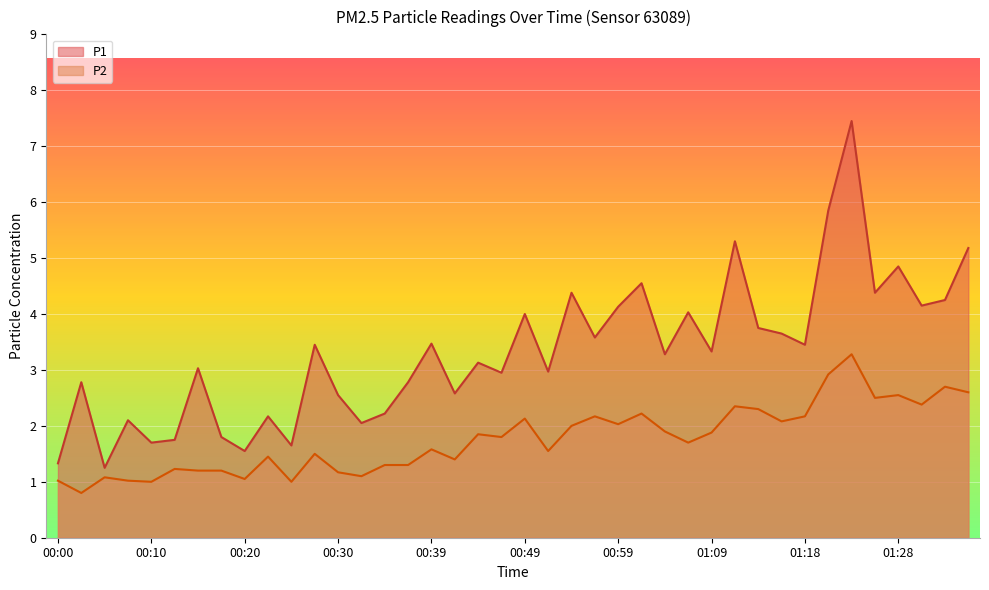

Reading left to right, extract all data points from this chart.

P1: 1.3	2.8	1.2	2.1	1.7	1.8	3.0	1.8	1.6	2.2	1.6	3.5	2.5	2.0	2.2	2.8	3.5	2.6	3.1	3.0	4.0	3.0	4.4	3.6	4.1	4.5	3.3	4.0	3.3	5.3	3.8	3.6	3.5	5.8	7.5	4.4	4.8	4.2	4.2	5.2
P2: 1.0	0.8	1.1	1.0	1.0	1.2	1.2	1.2	1.1	1.4	1.0	1.5	1.2	1.1	1.3	1.3	1.6	1.4	1.9	1.8	2.1	1.6	2.0	2.2	2.0	2.2	1.9	1.7	1.9	2.4	2.3	2.1	2.2	2.9	3.3	2.5	2.5	2.4	2.7	2.6